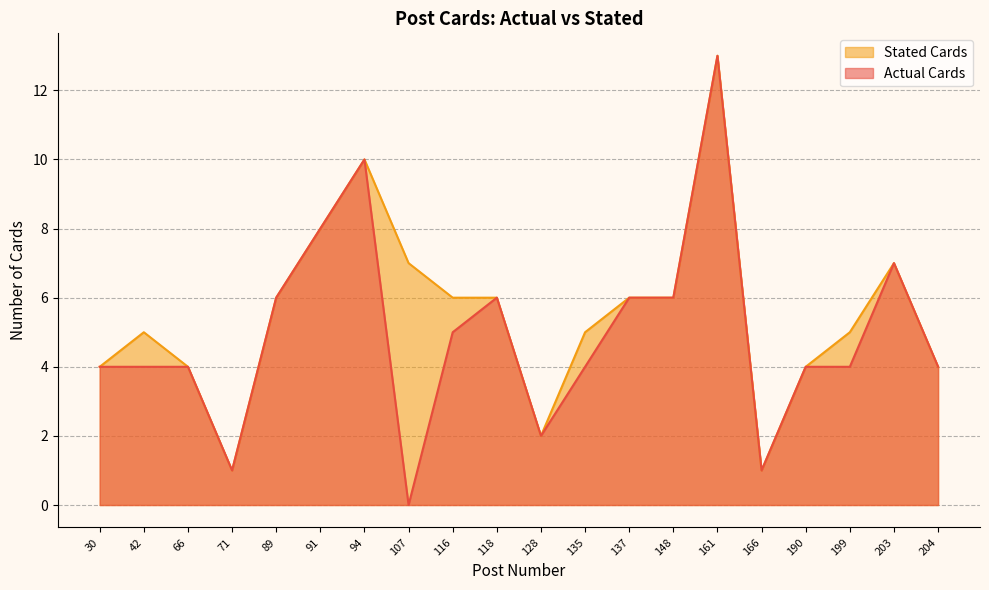

True or false: Stated Cards has more than 1 points higher than both neighbors.

True